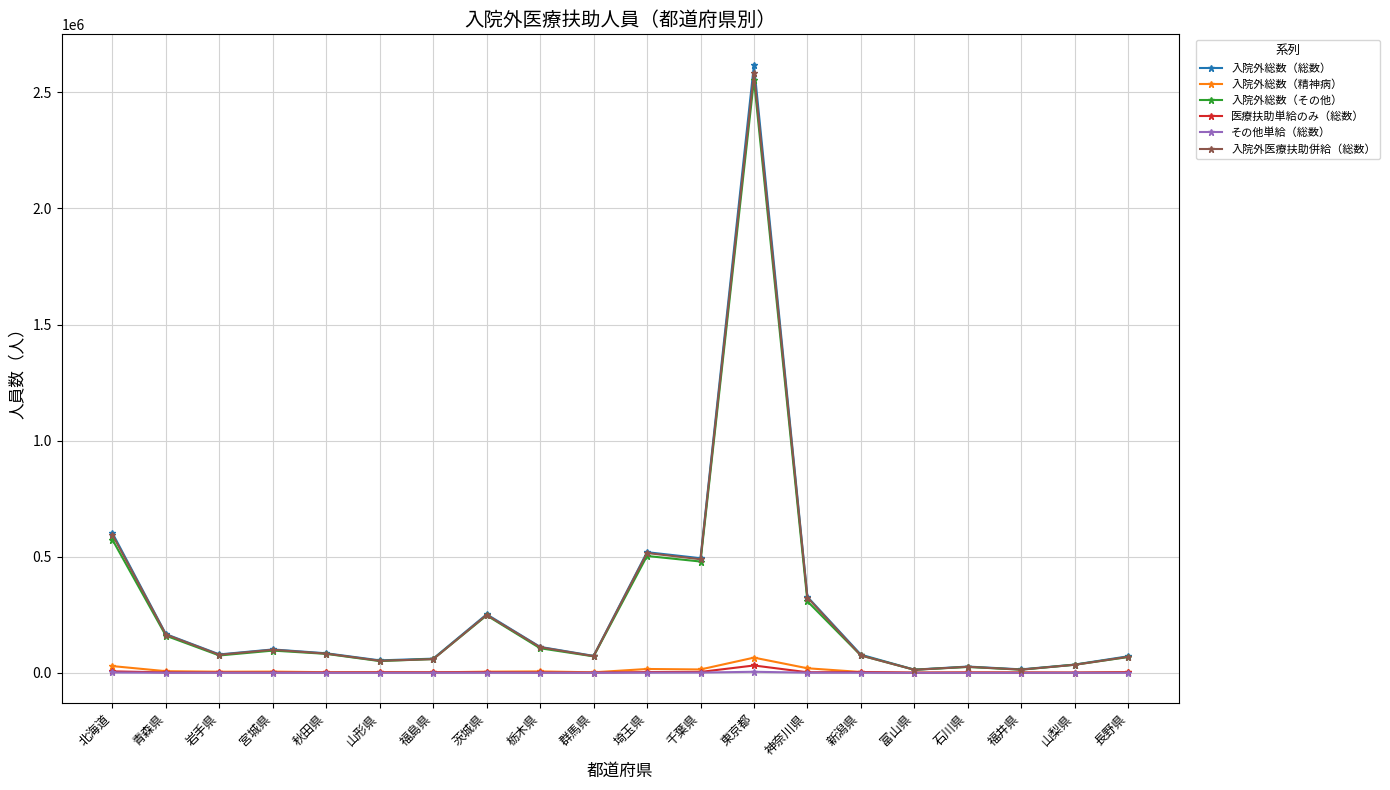

At which category is the sum across all series the highest?

東京都